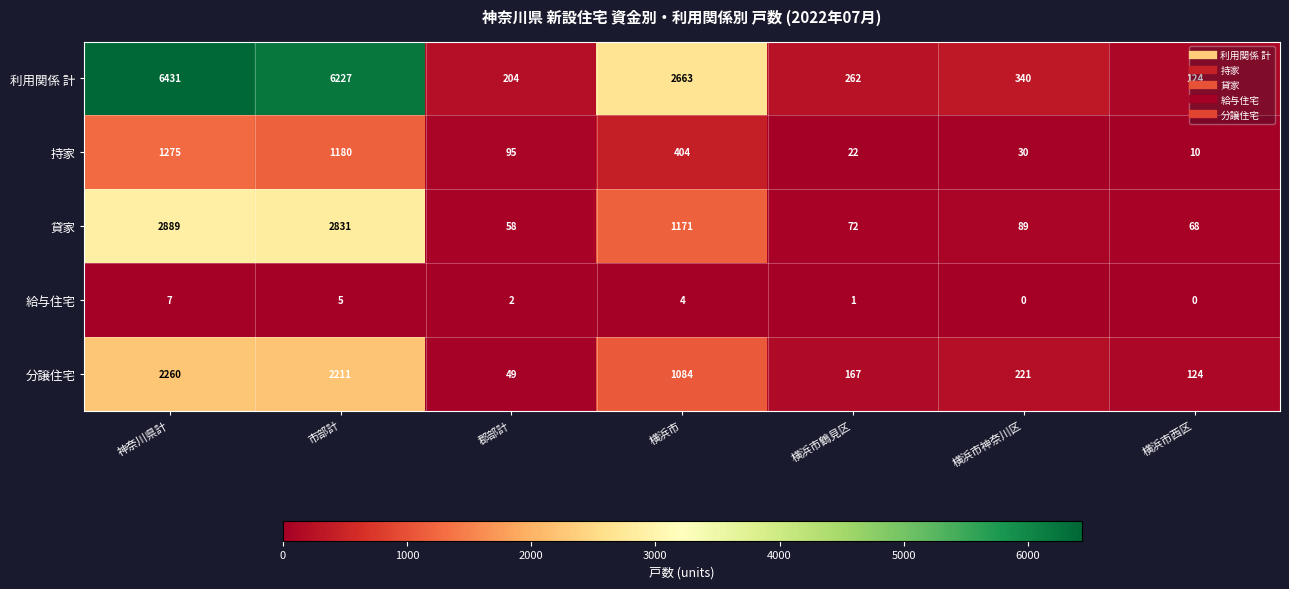

The 持家 series shows 155 at 郡部計. True or false?

False